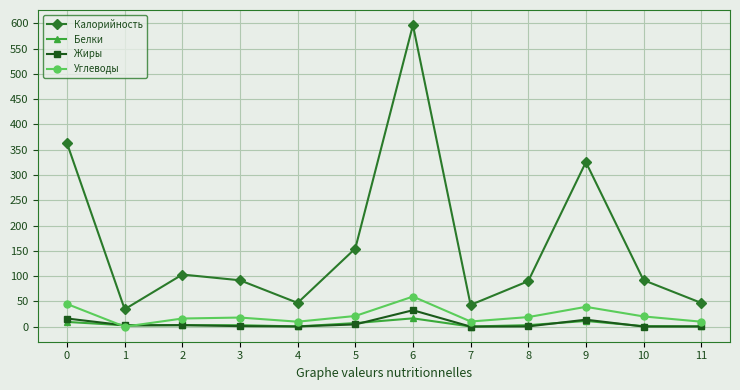

Between 1 and 6, which series saw the biggest shift?

Калорийность